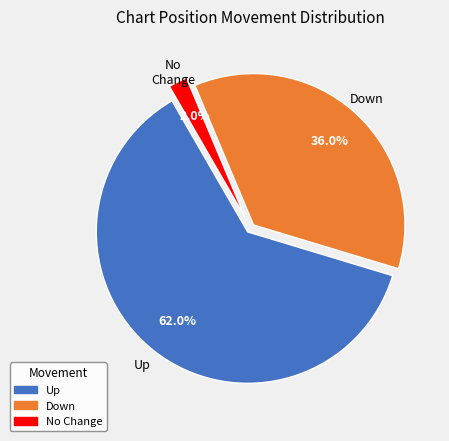

Does any single category account for the majority?

Yes